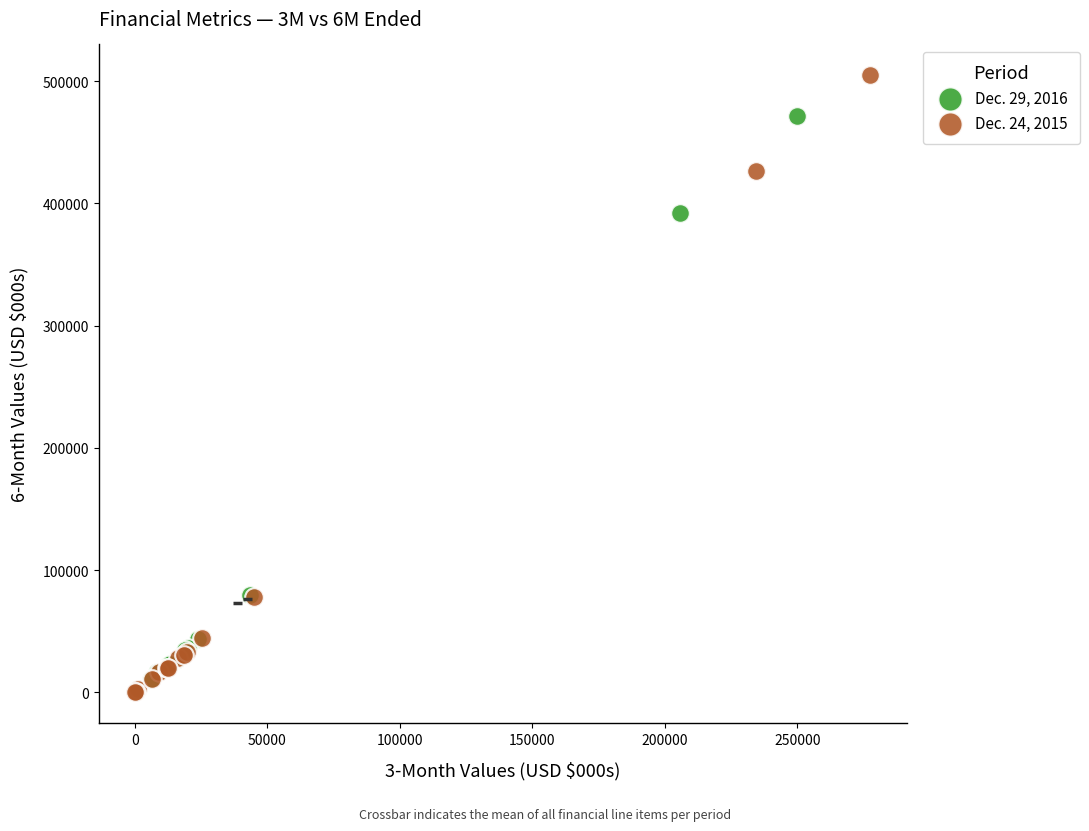

Which series has the widest spread of Y values?

Dec. 24, 2015